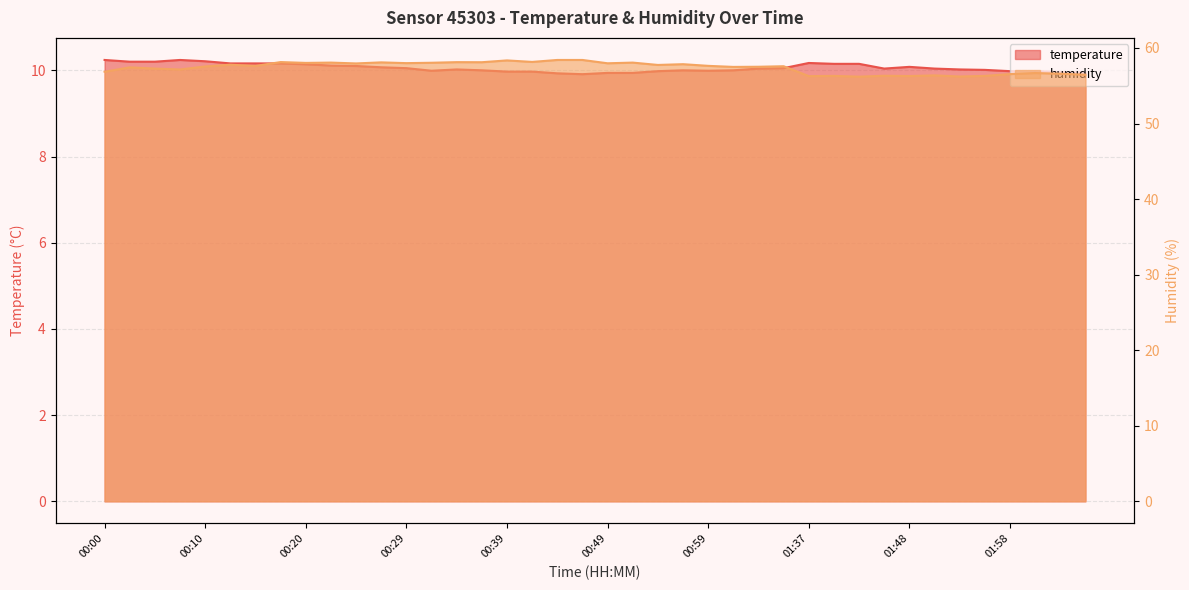

Is it true that temperature equals 10.0 at 01:45?

True